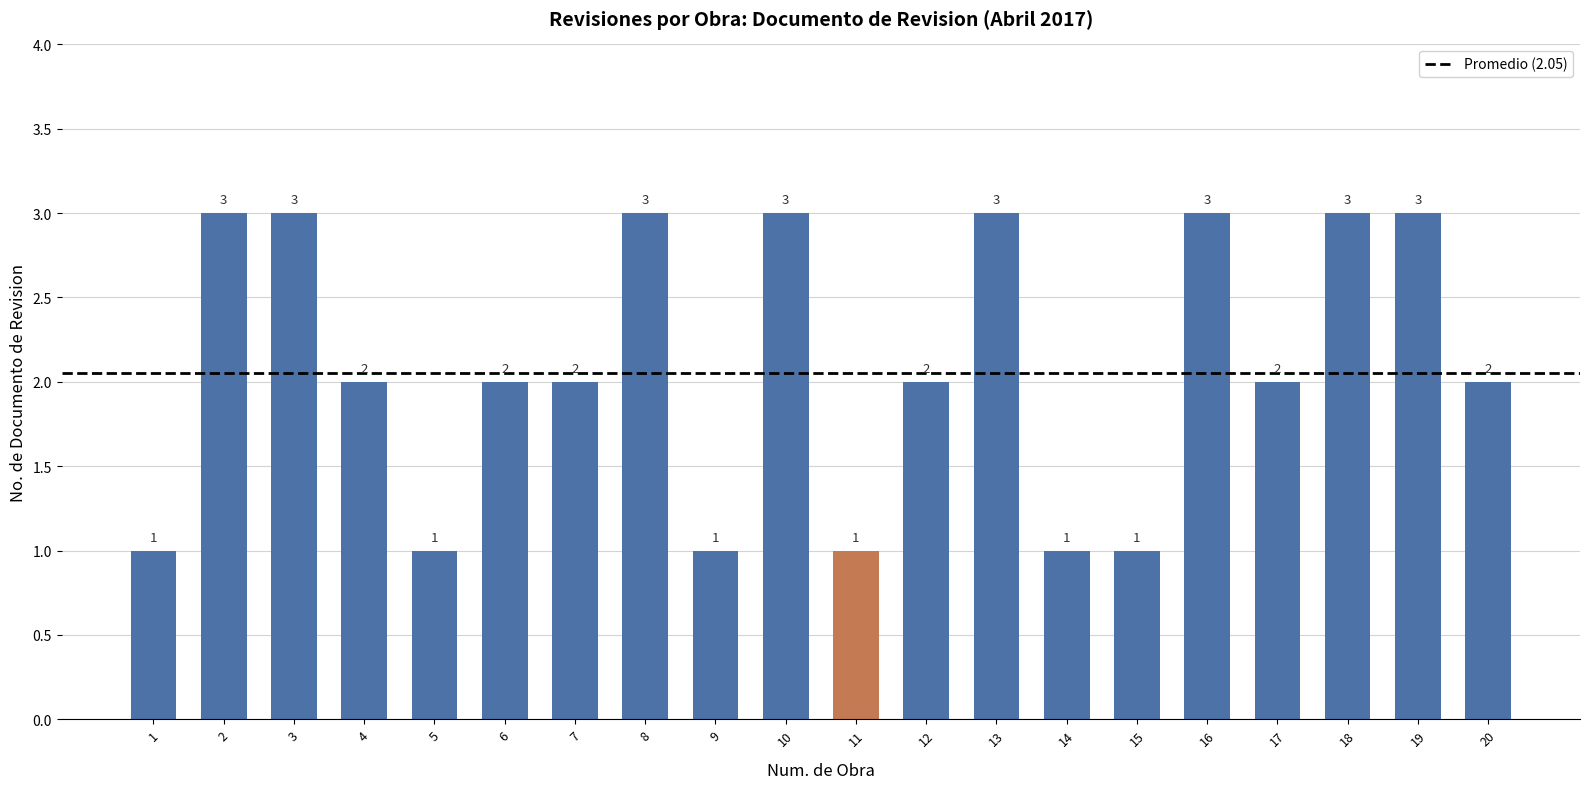

Count the values in the range 1 to 3.

20